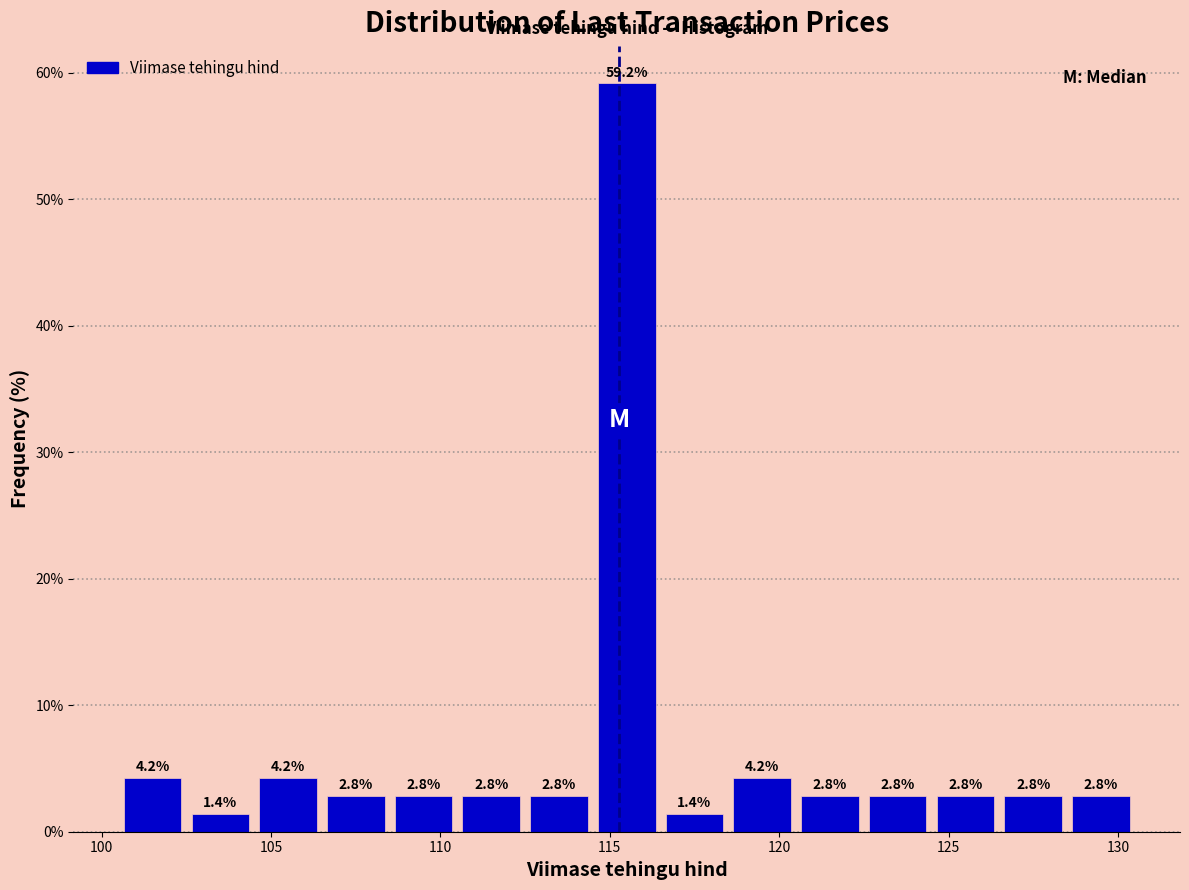

Over which range of the x-axis is the bar tallest?

114.5 to 116.5